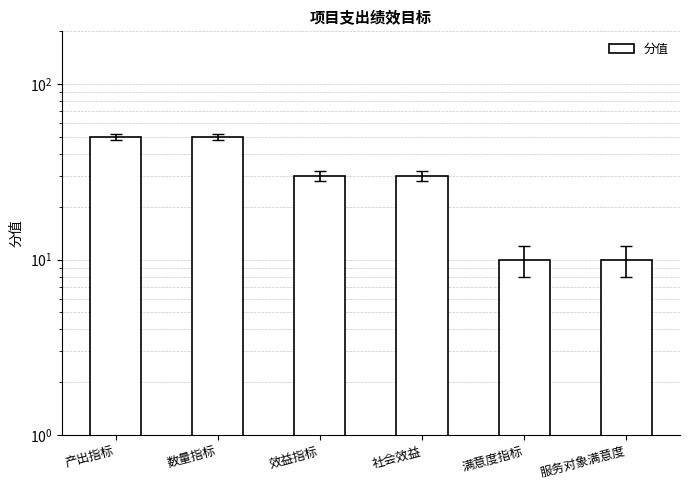

Reading left to right, transcribe all the data shown in this chart.

50	50	30	30	10	10